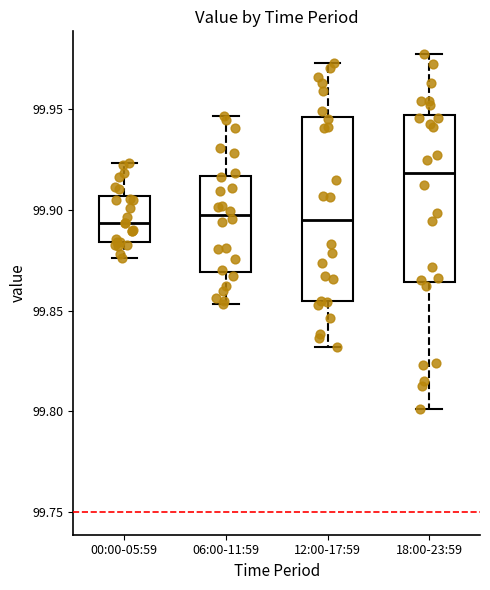

Where is the upper edge of the box for 06:00-11:59 on the y-axis? The values are not printed on the chart, so give them approximately, as read against the axis.

99.915